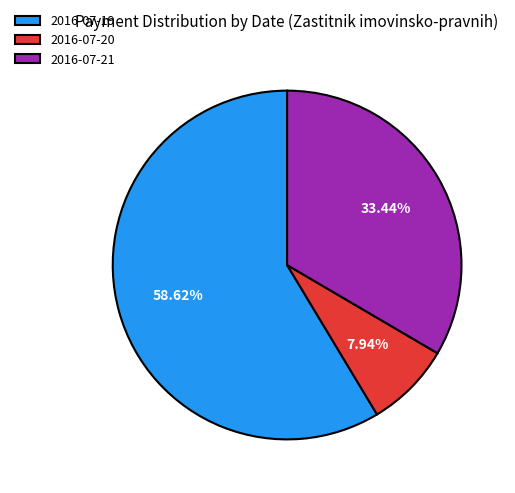

Which category accounts for the majority?

2016-07-19